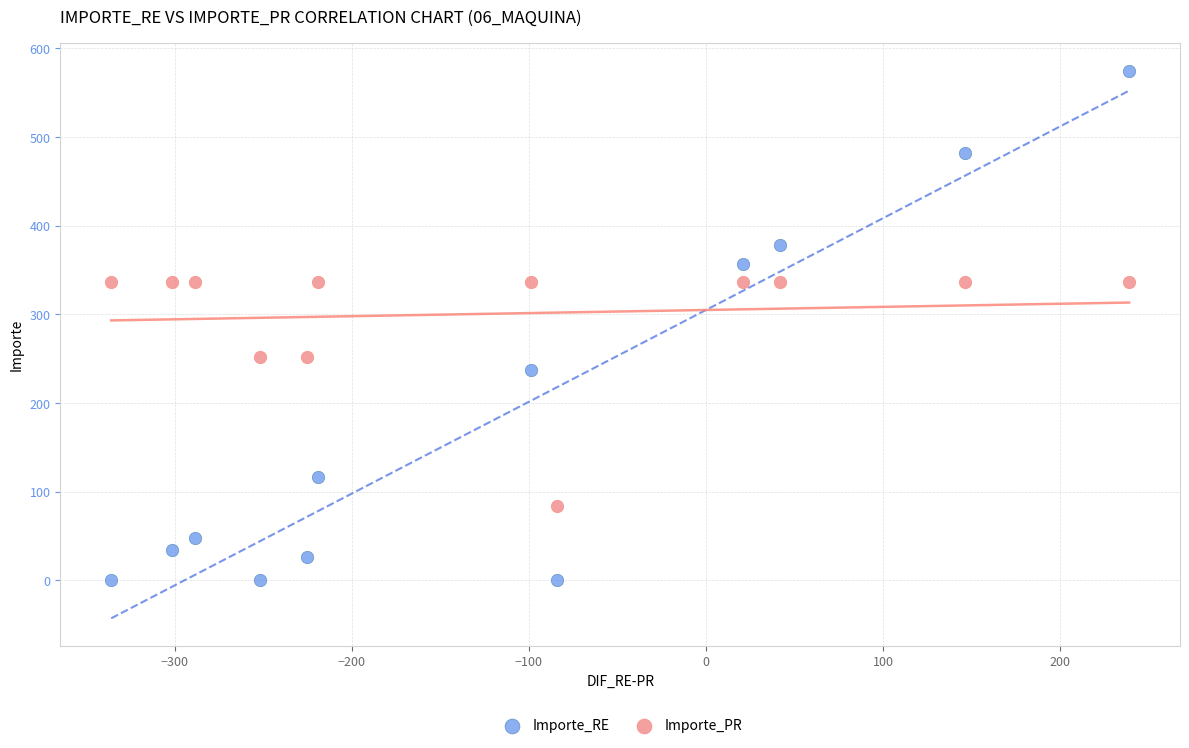

Which series reaches the maximum Y coordinate?

Importe_RE